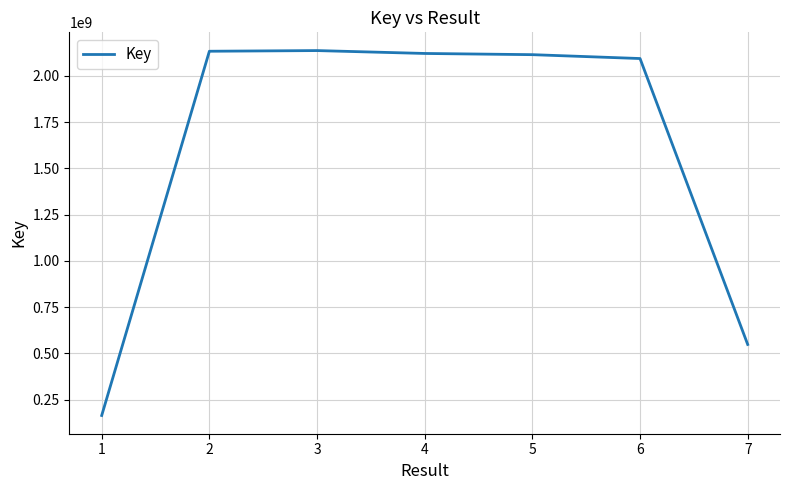

What value does the data have at 6, to the nearest 50?

2093001200